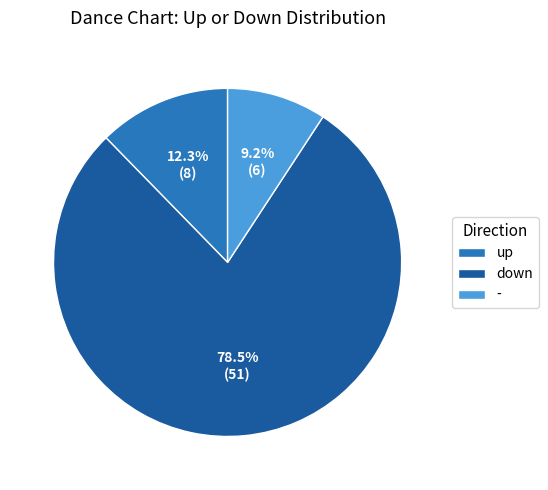

What is the largest slice in the pie chart?

down